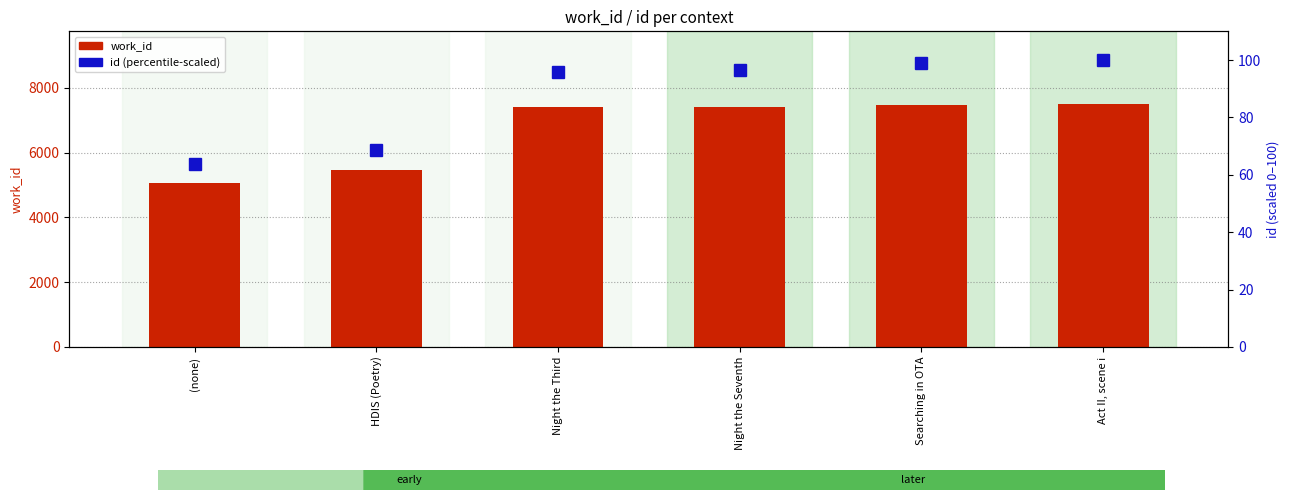

Between Night the Third and HDIS (Poetry), which is larger?

Night the Third